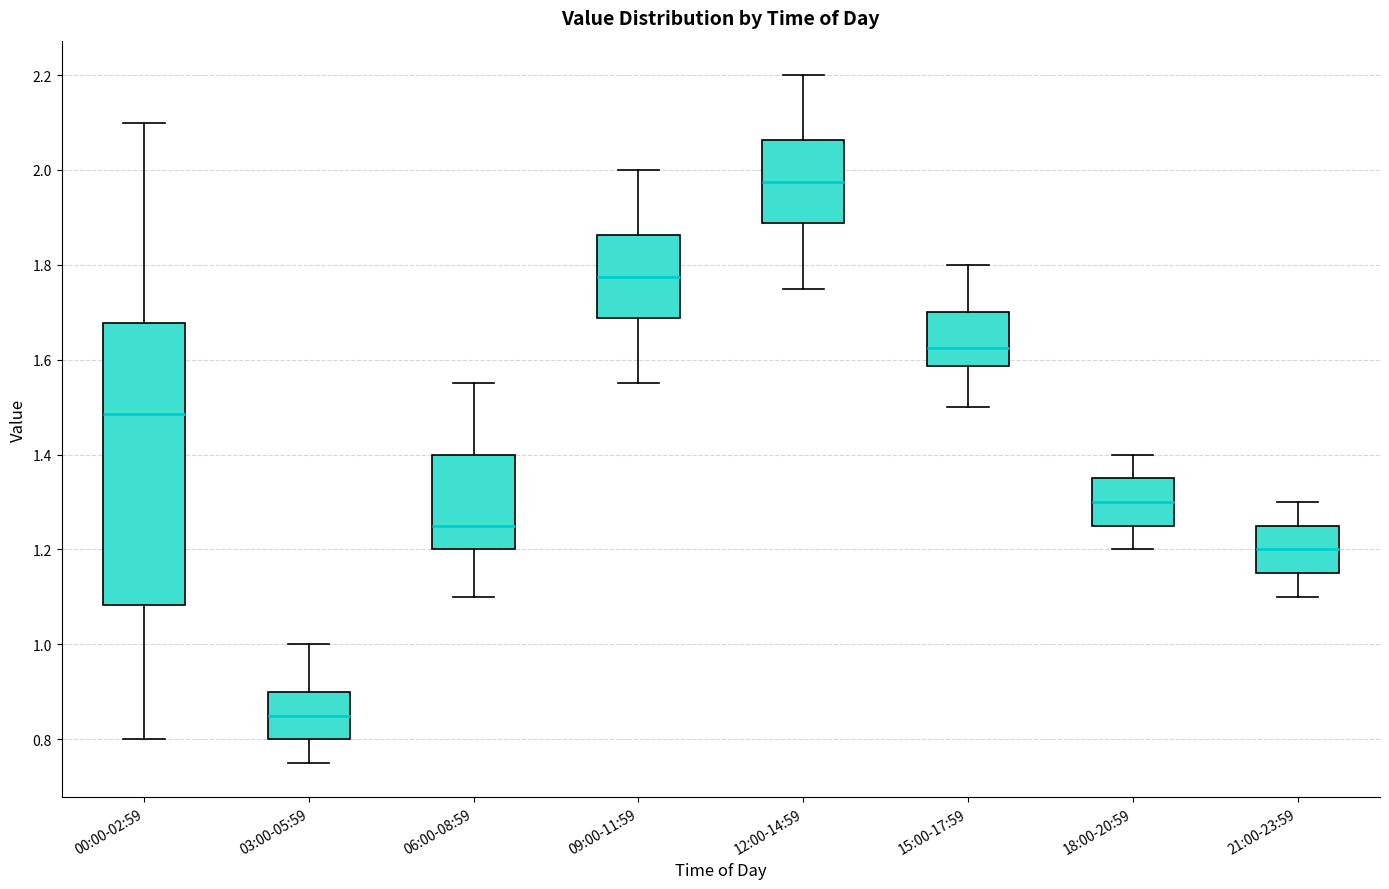

Where is the lower edge of the box for 00:00-02:59 on the y-axis? The values are not printed on the chart, so give them approximately, as read against the axis.

1.08